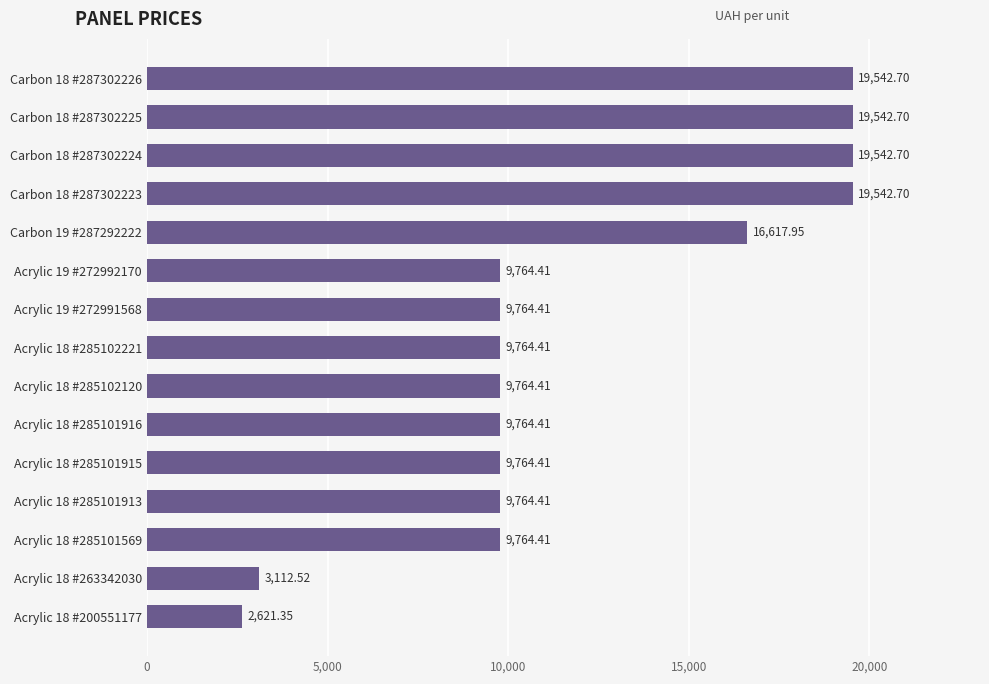

Approximately how many times larger is the value at Acrylic 18 #285102120 compared to Acrylic 19 #272991568?

1.0